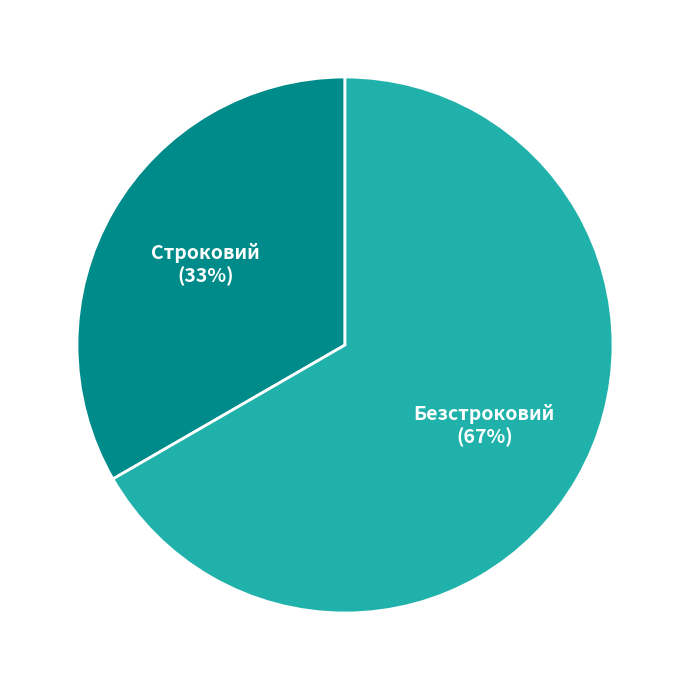

Is Безстроковий the majority of the pie?

Yes